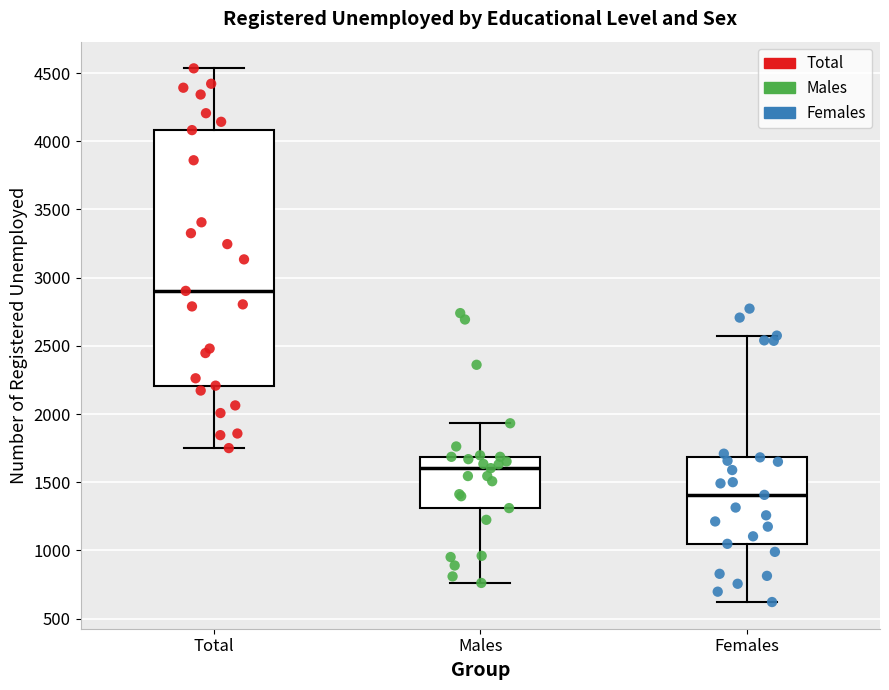

Comparing the boxes themselves (not the whiskers), which one is the tallest?

Total